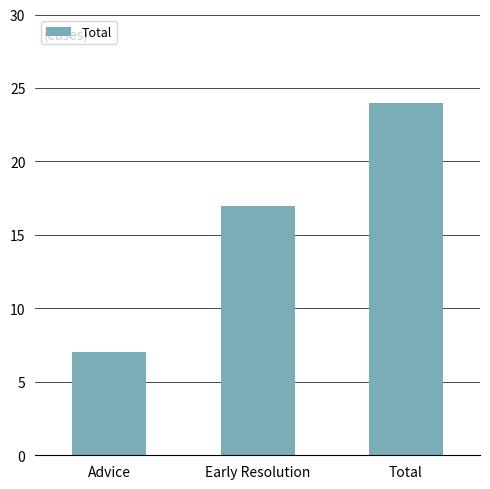

Is it true that the value at Total is 24?

True